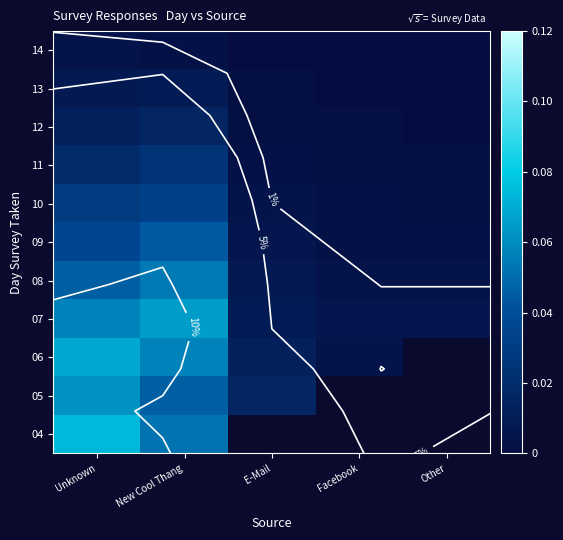

How many data points does each series have?

5